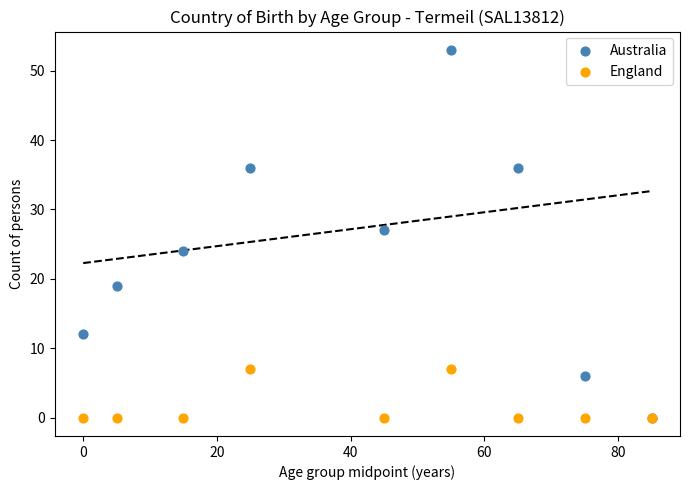

Which series contains the highest Y value?

Australia